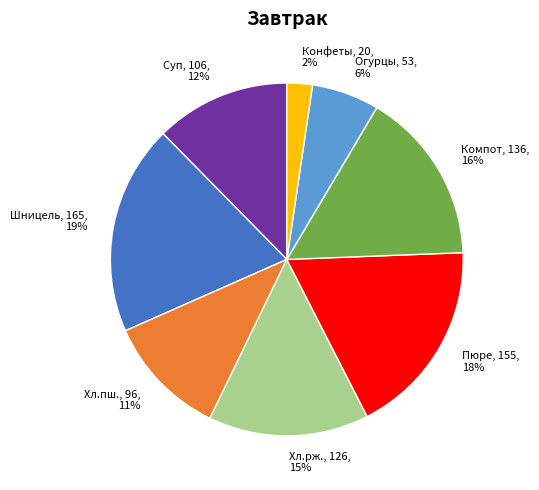

Rank the categories by value from highest to lowest.

Шницель, Пюре, Компот, Хл.рж., Суп, Хл.пш., Огурцы, Конфеты